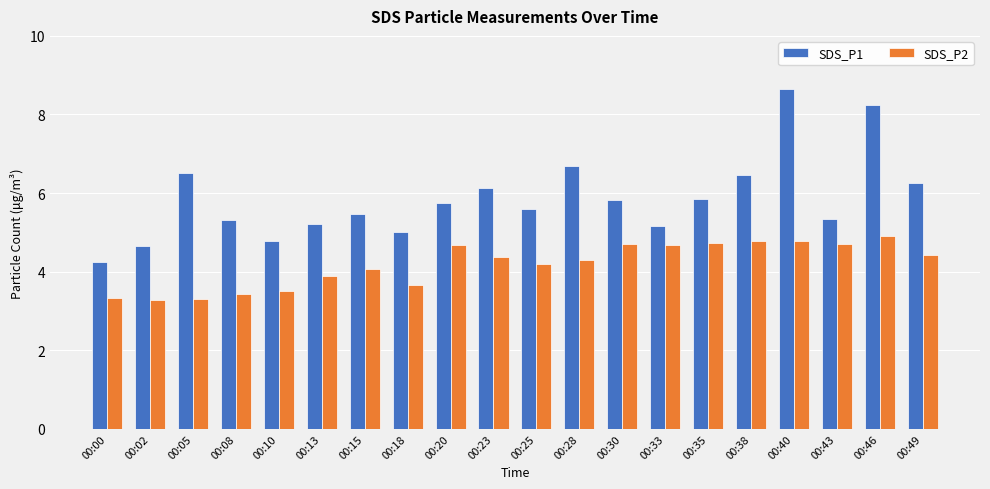

What is the spread (max minus min) of values at 00:40?

3.9